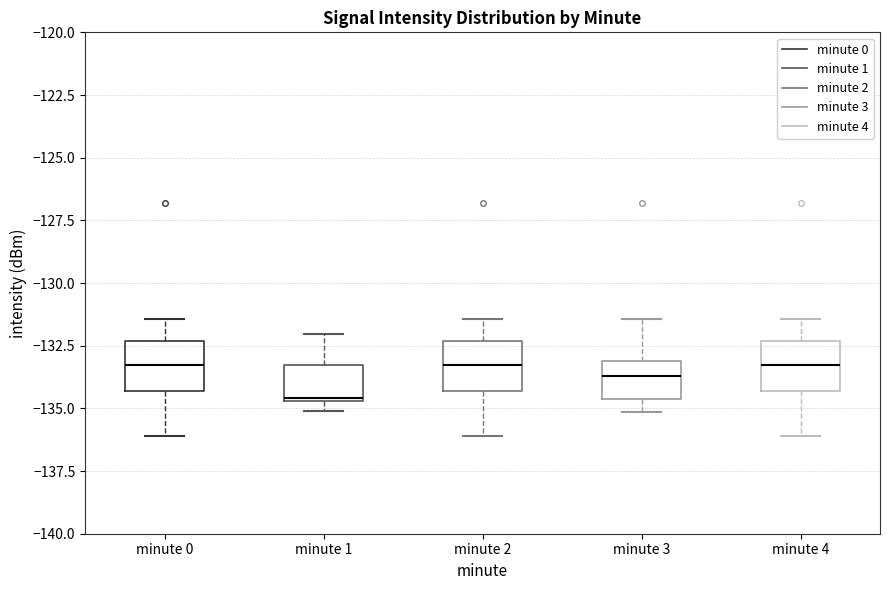

Where is the lower edge of the box for minute 0 on the y-axis? The values are not printed on the chart, so give them approximately, as read against the axis.

-134.5